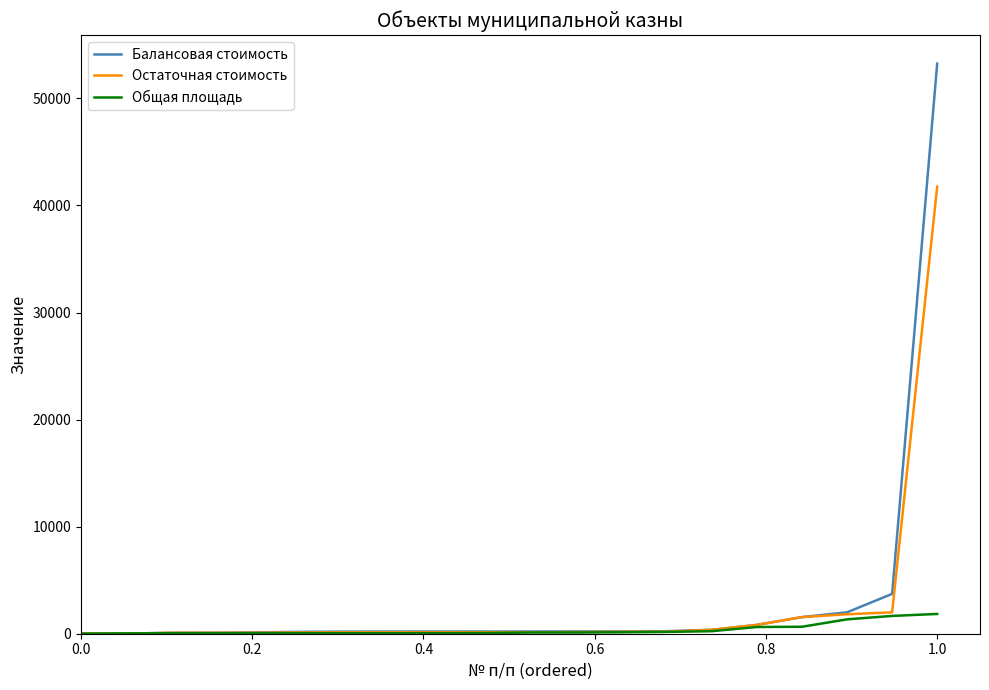

Which series has the largest total across all categories?

Балансовая стоимость